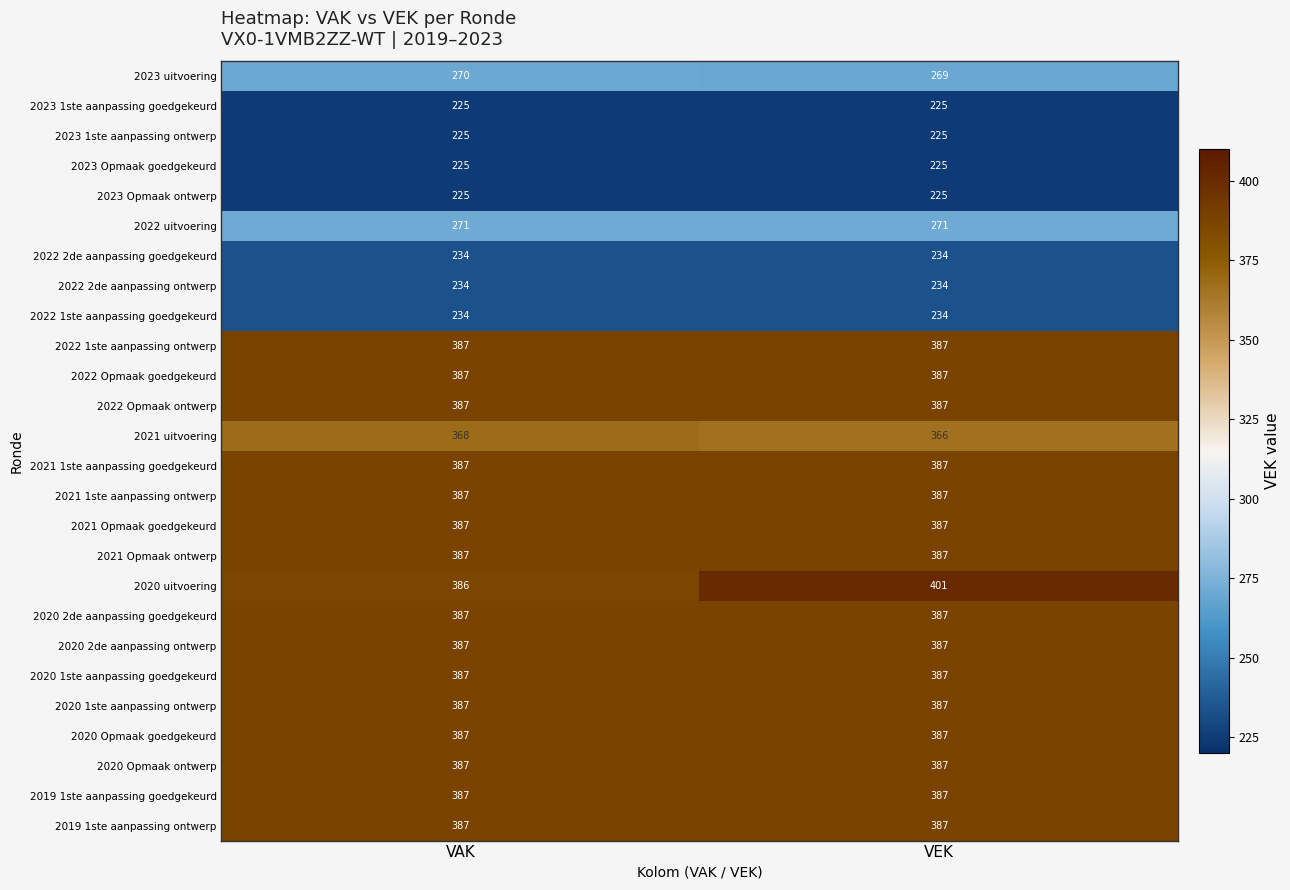

Count the number of data series in this chart.

26